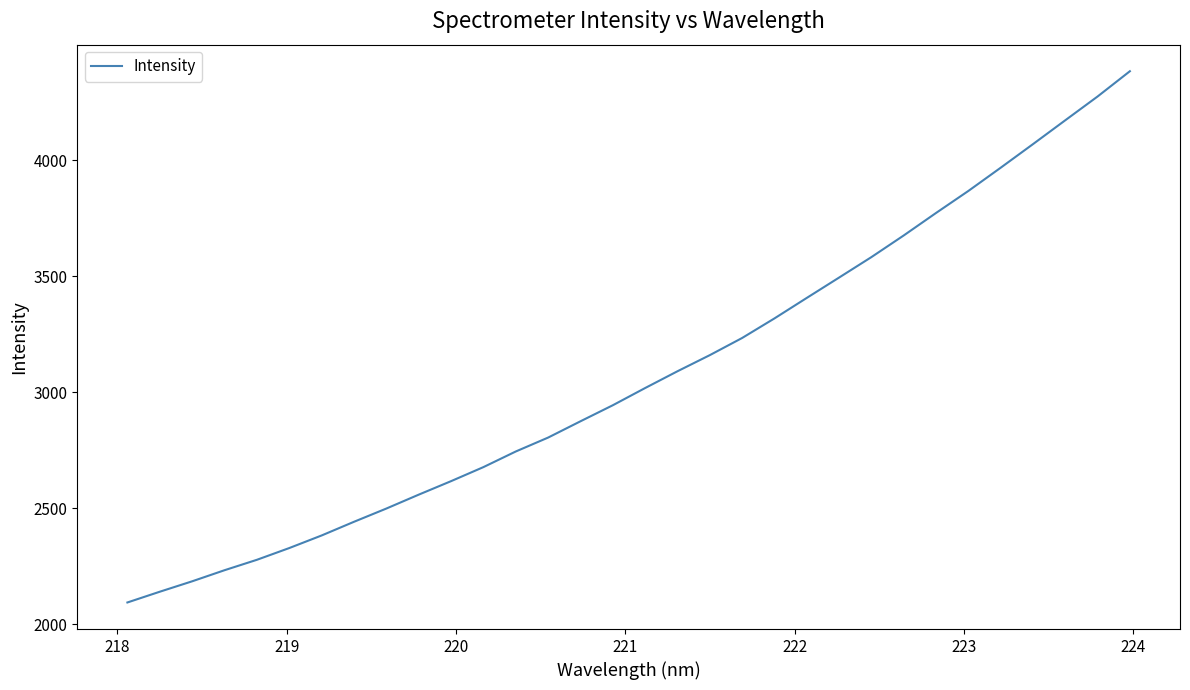

What is the difference between the maximum and minimum values?

2290.4